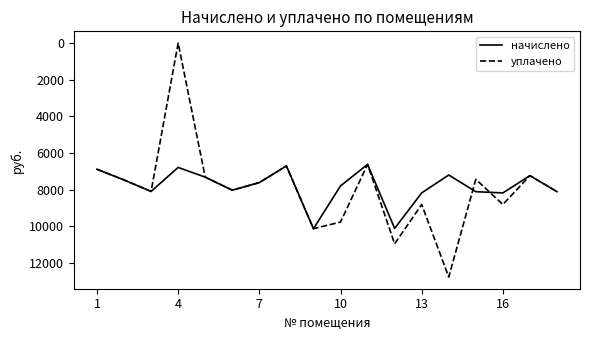

What is the maximum value for уплачено?

12771.6